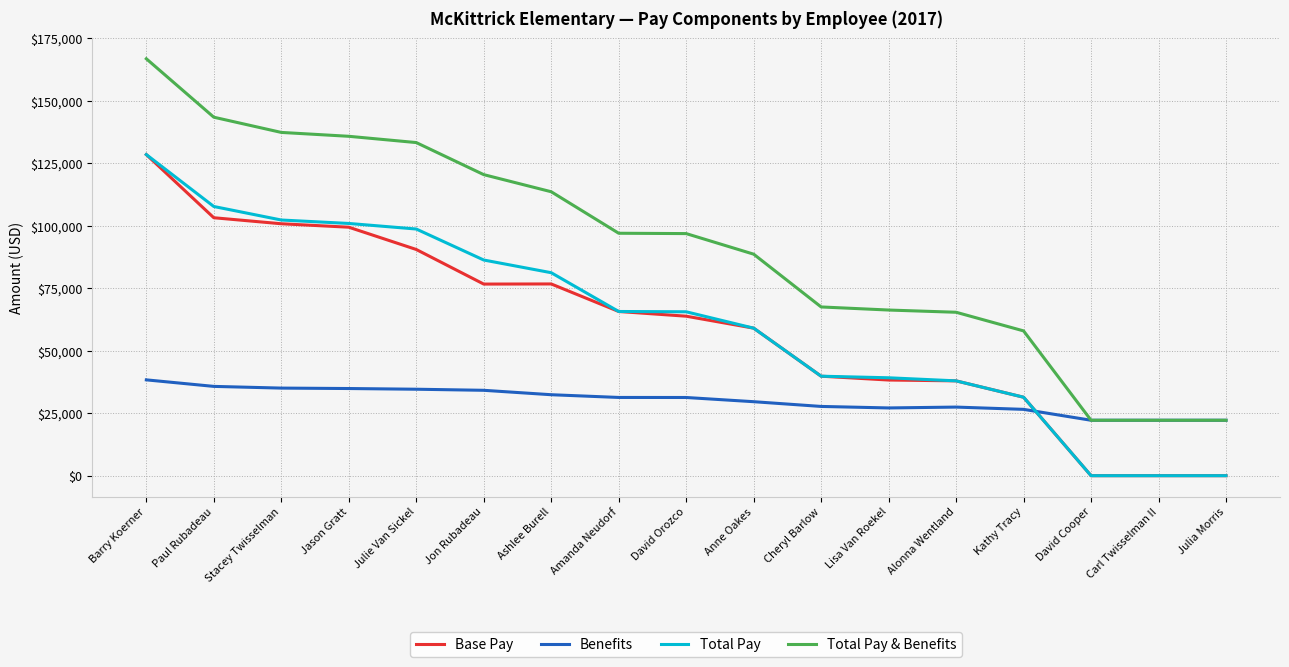

How many values in the Total Pay series are below 65597?

8